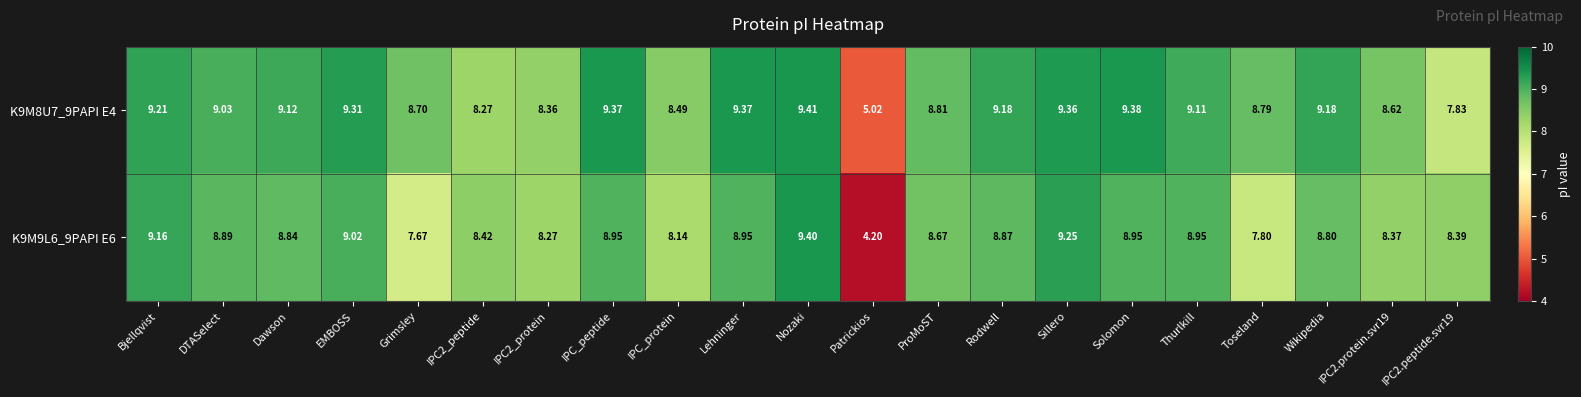

Where is K9M9L6_9PAPI E6 nearest to the value 6?

Grimsley